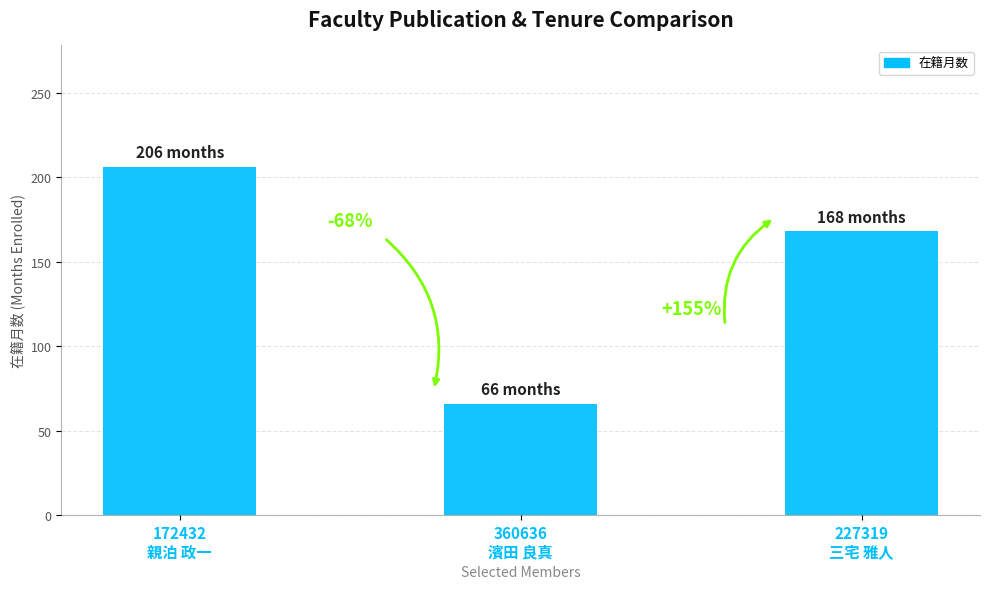

How many bars are there in total?

3